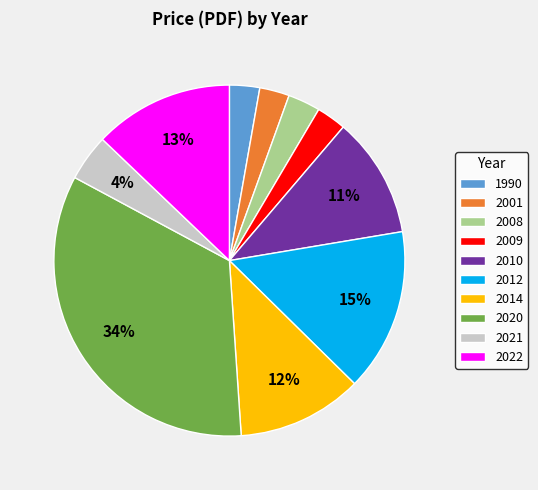

Does 2014 account for over 50% of the chart?

No